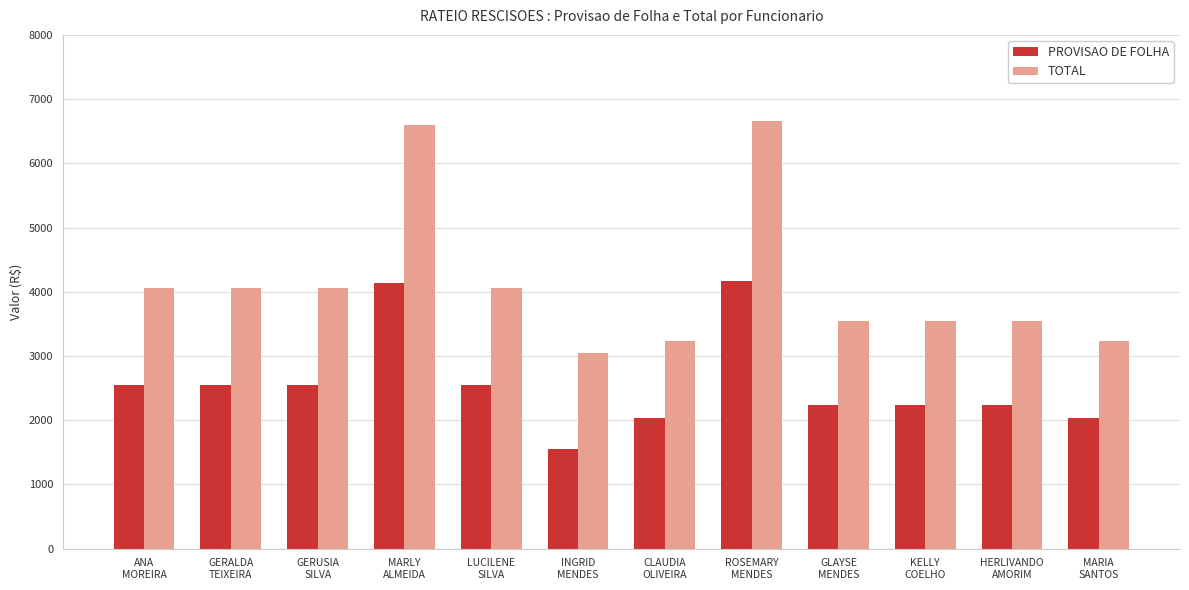

What is the lowest value of the TOTAL series?

3049.2